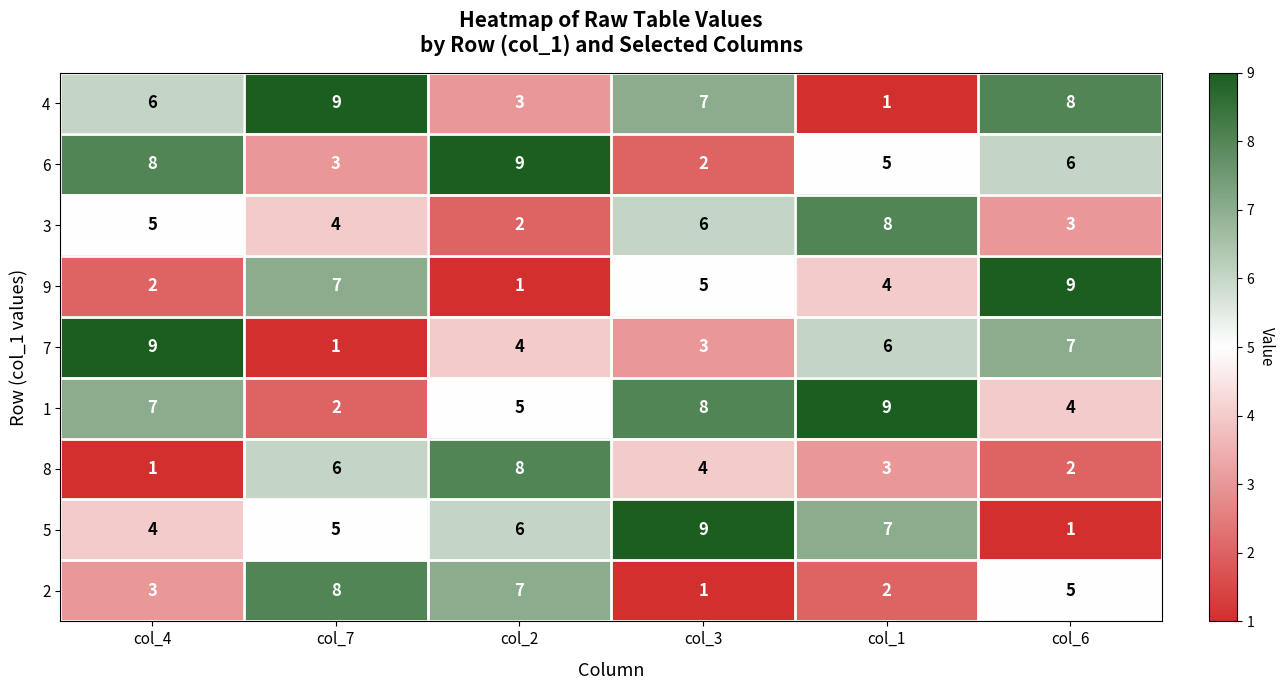

Count the 9 values in the range 2 to 7.

4